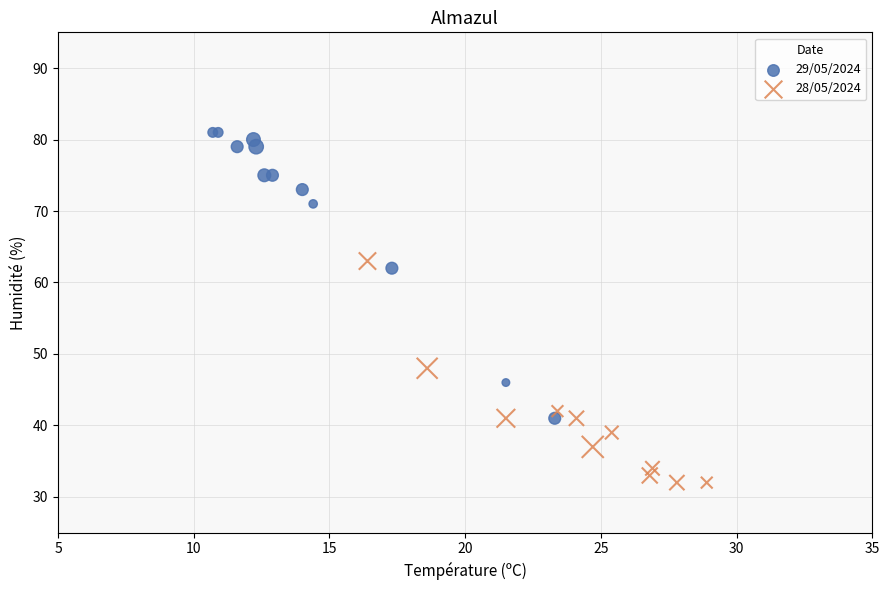

Which series contains the highest Y value?

29/05/2024